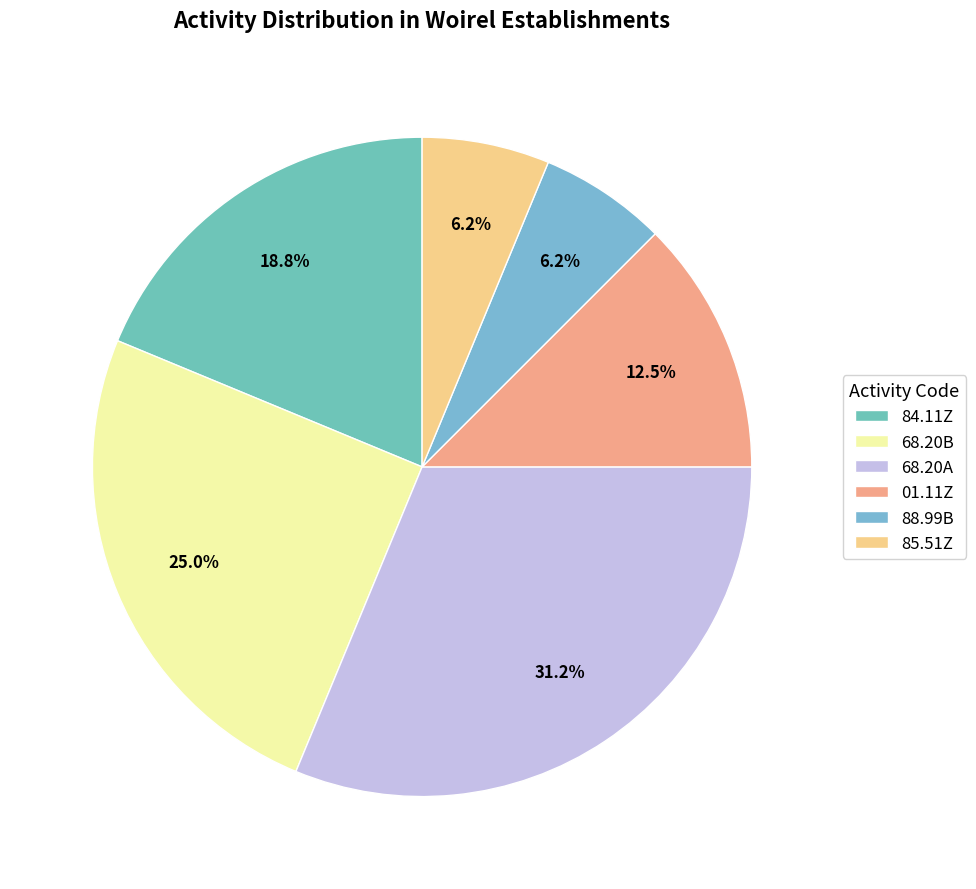

Does 68.20A account for over 50% of the chart?

No